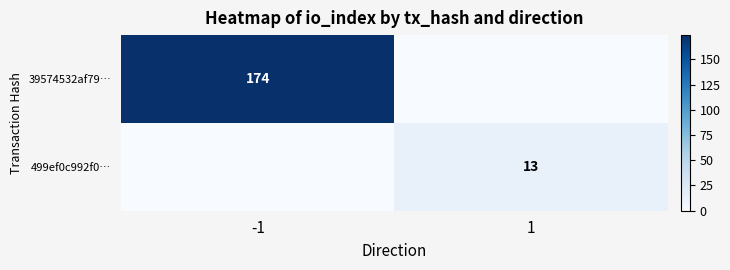

Is it true that 499ef0c992f0… equals 13 at 1?

True